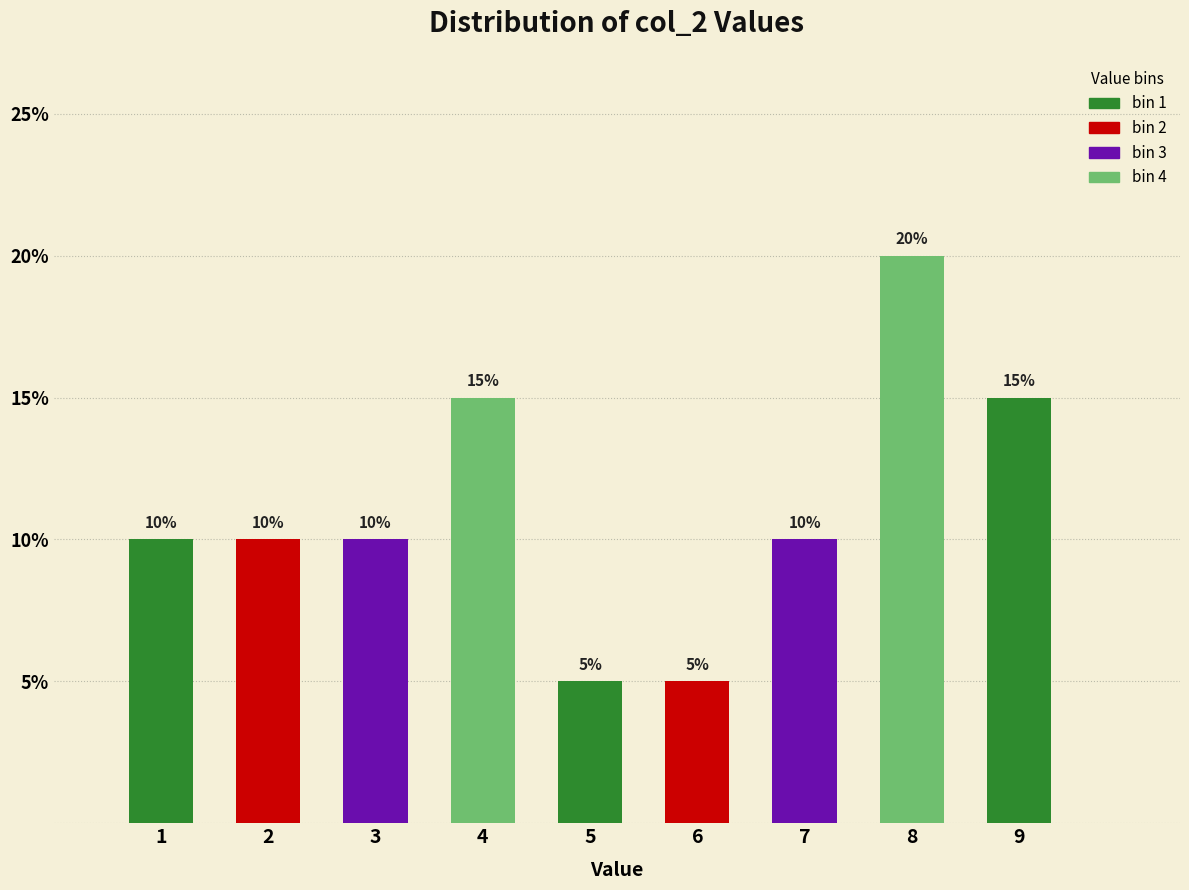

How tall is the bar that spans 6.5 to 7.5 on the x-axis?

10